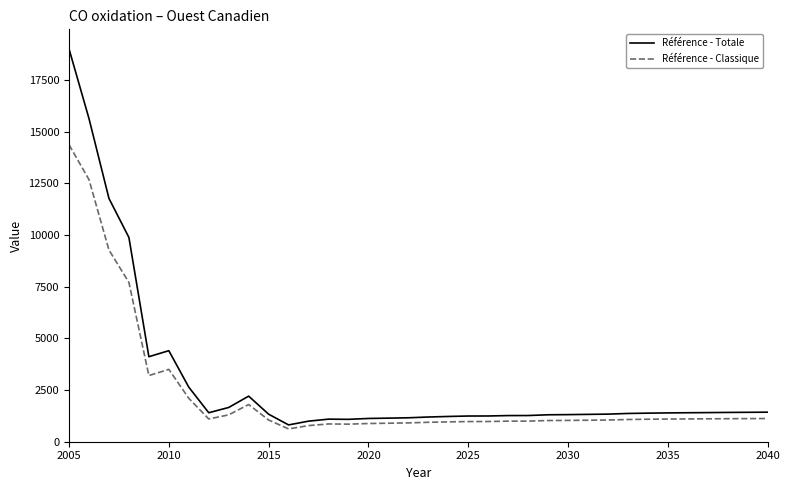

What is the minimum value shown in the chart?

620